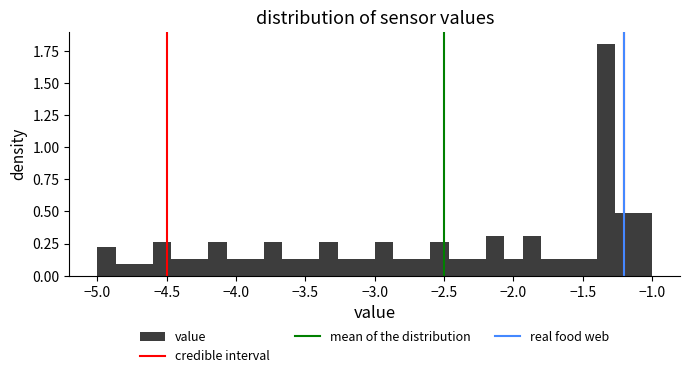

Read against the x-axis, roughly where is the centre of the tallest bar?

-1.35